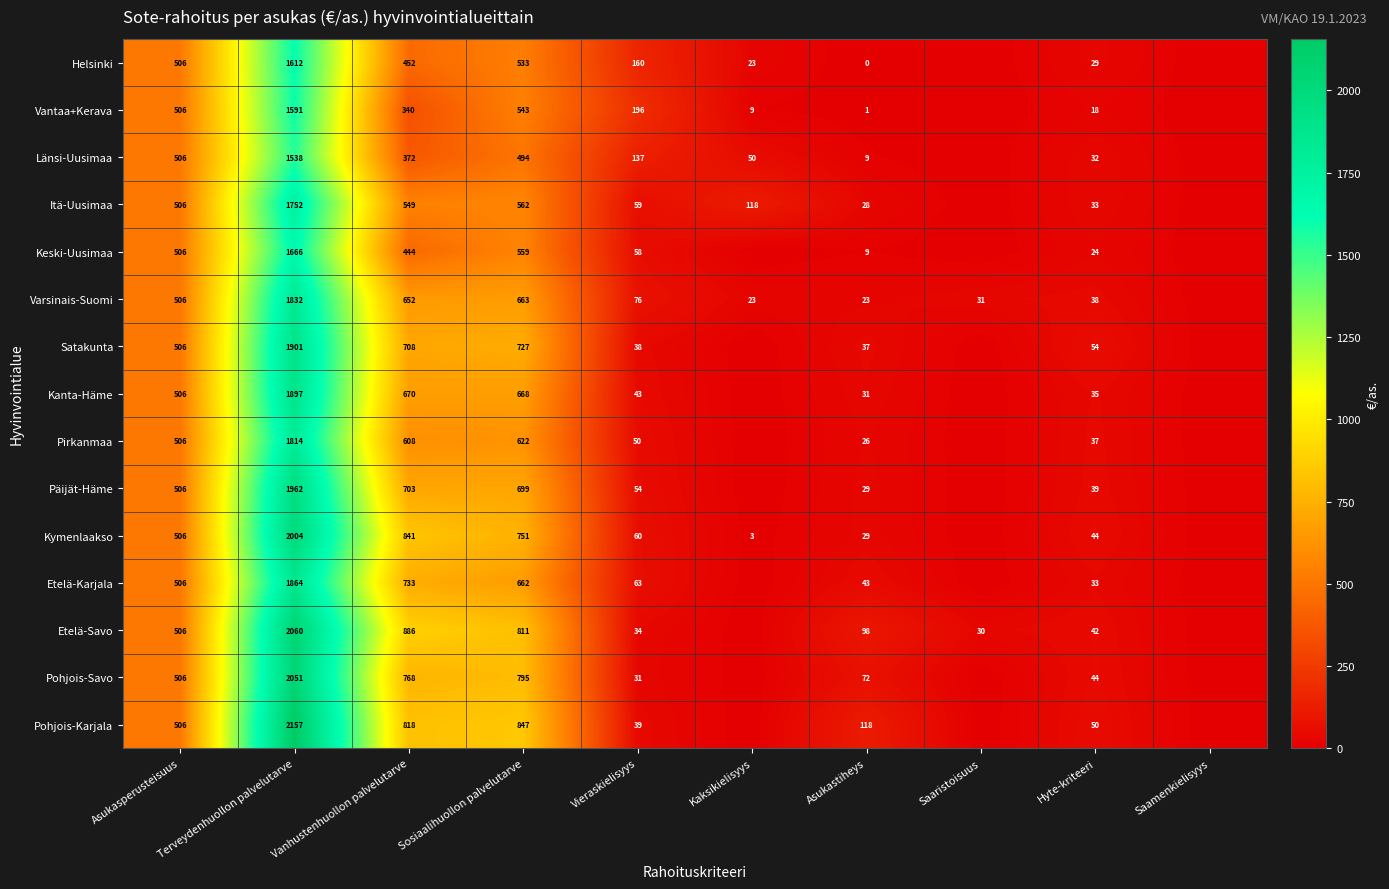

True or false: Päijät-Häme has a value of 789 at Terveydenhuollon palvelutarve.

False